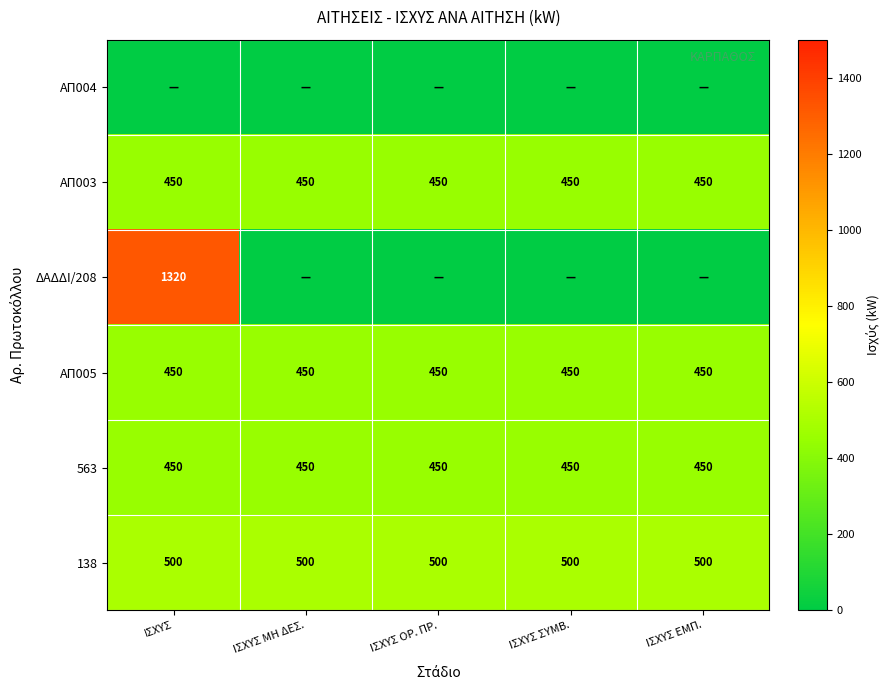

The ΑΠ003 series shows 450 at ΙΣΧΥΣ ΕΜΠ.. True or false?

True